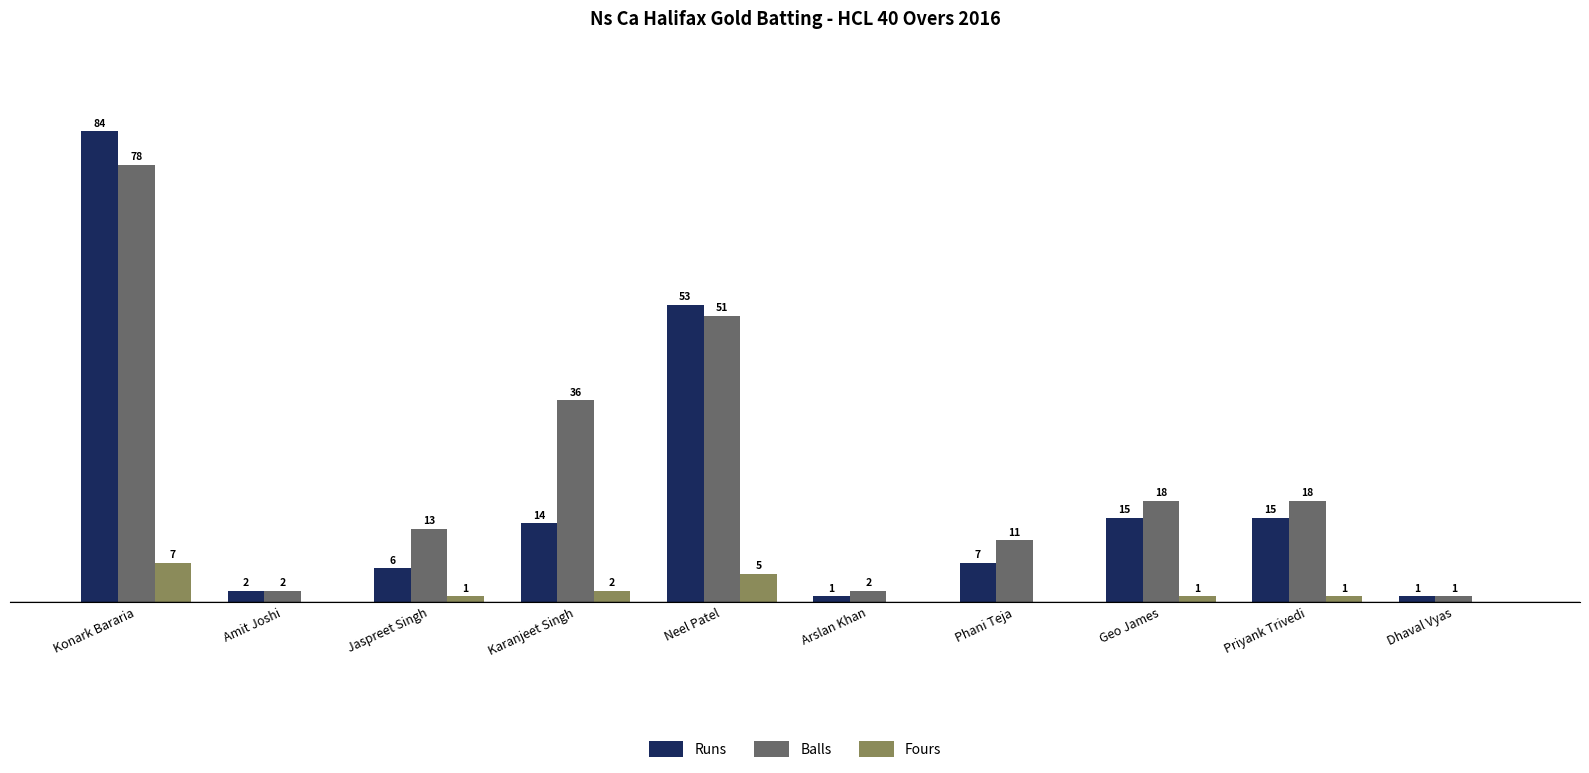

Between Jaspreet Singh and Arslan Khan, which series saw the biggest shift?

Balls